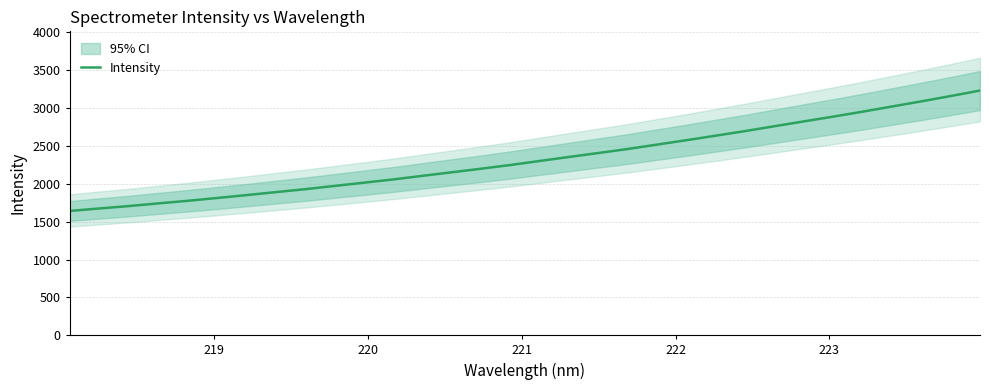

What is the highest value of the Intensity series?

3232.9